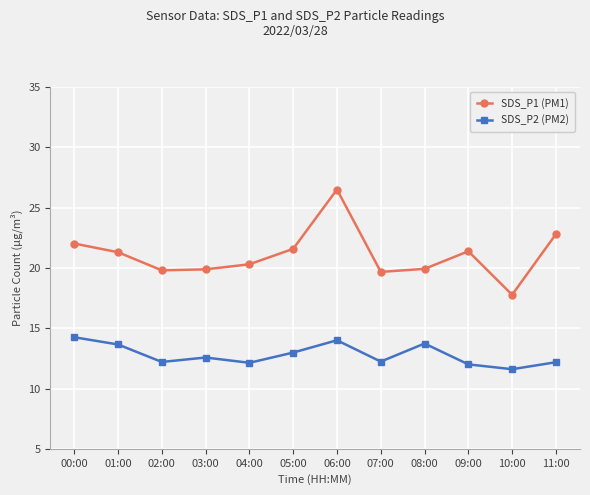

At which label is SDS_P1 (PM1) closest to 22?

00:00